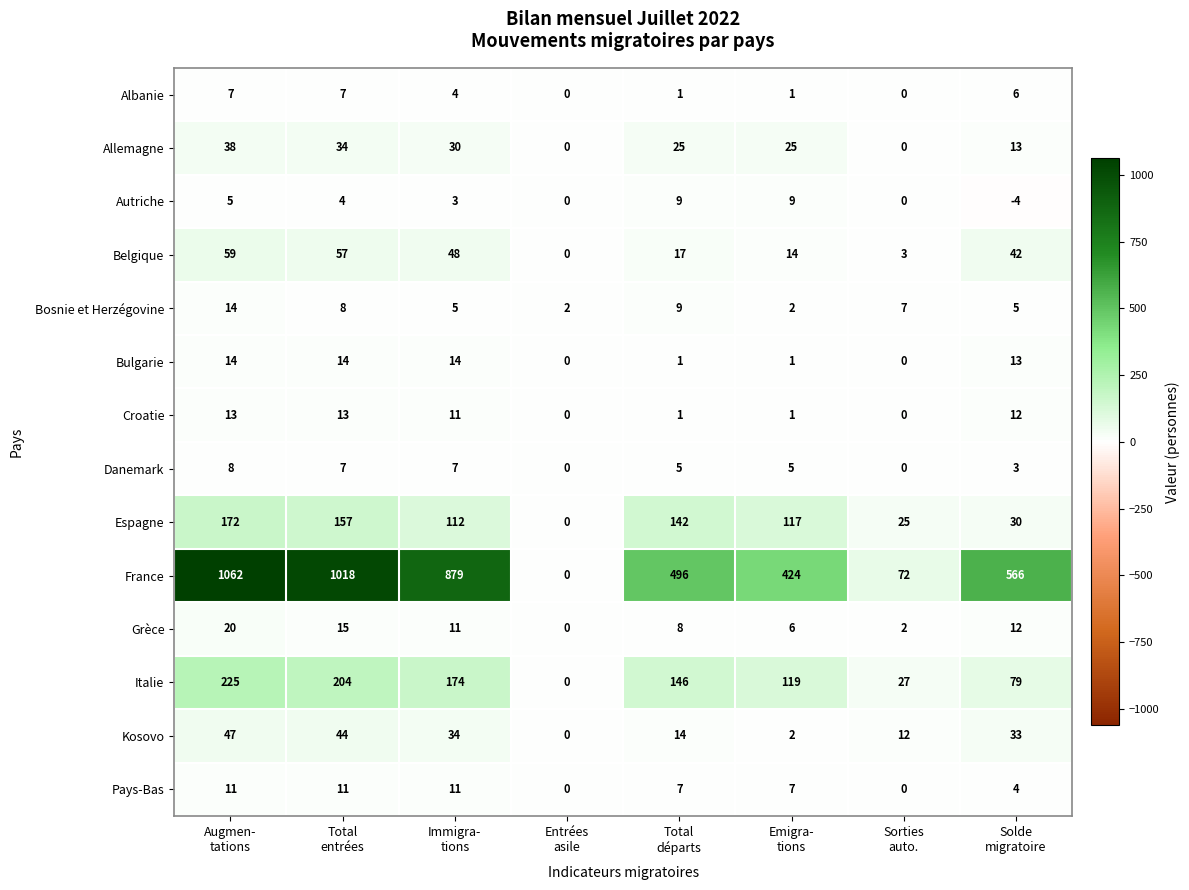

What is the average value of the Allemagne series?

21